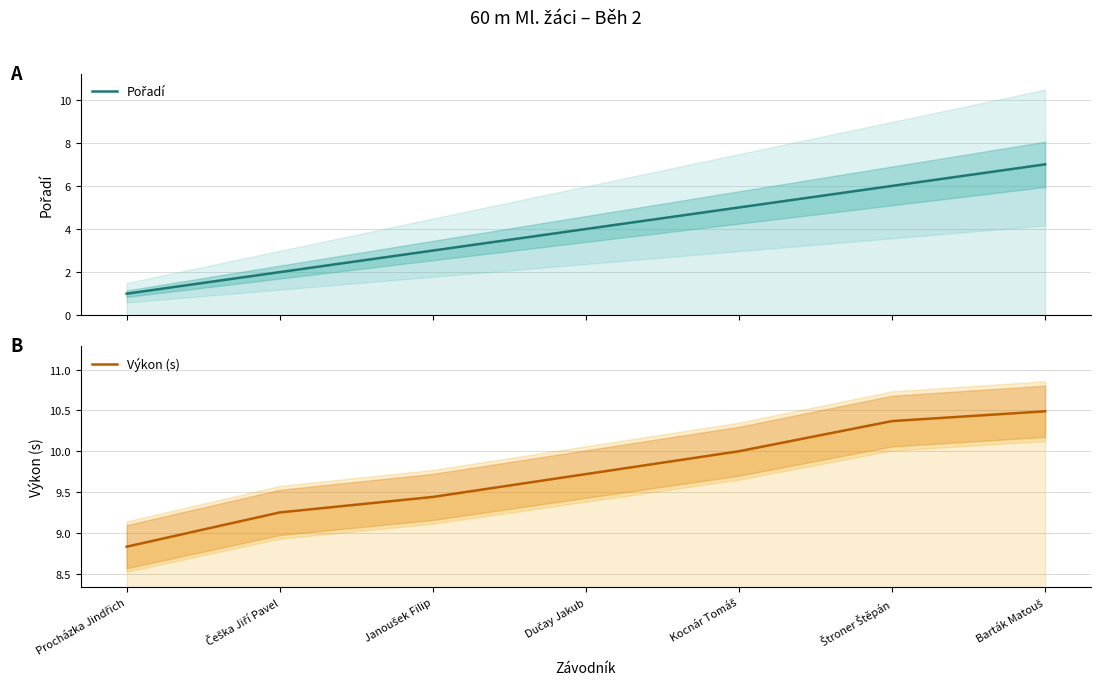

Which category has the highest value in the Pořadí series?

Barták Matouš